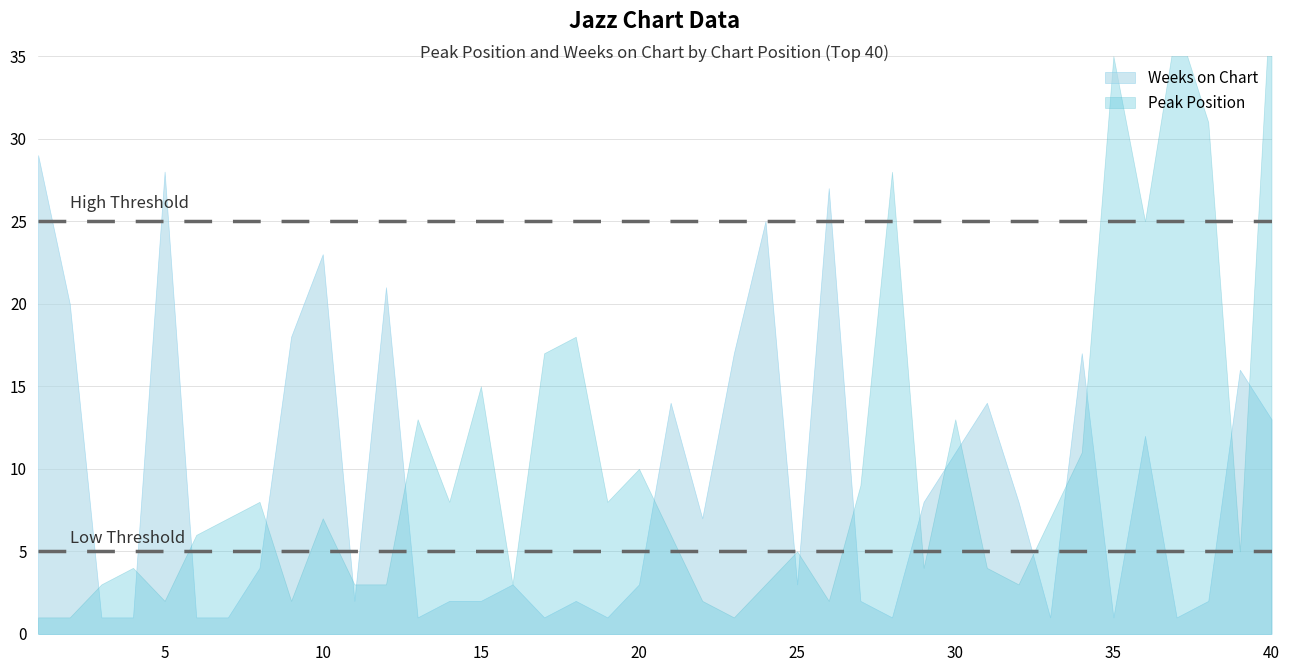

How many distinct data groups are displayed?

2